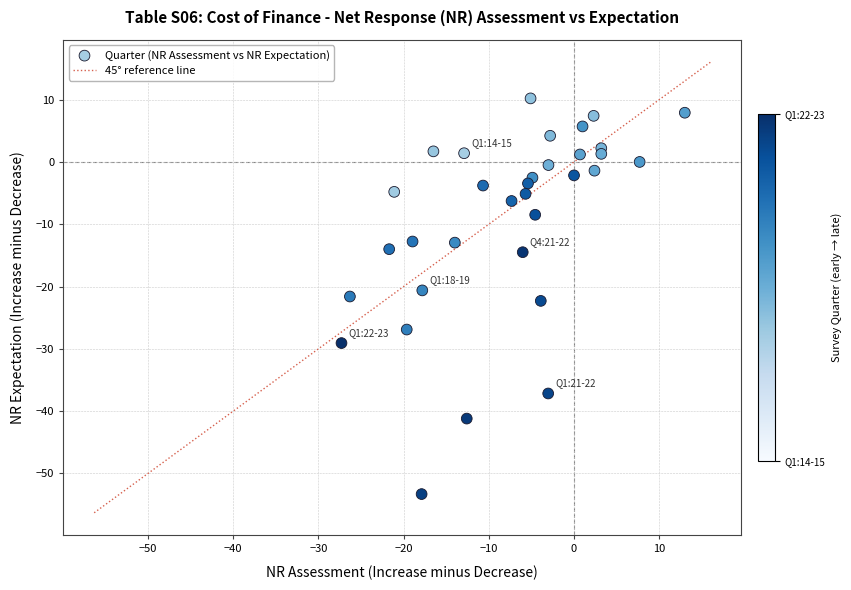

What is the range of Y values (max minus min)?

63.5